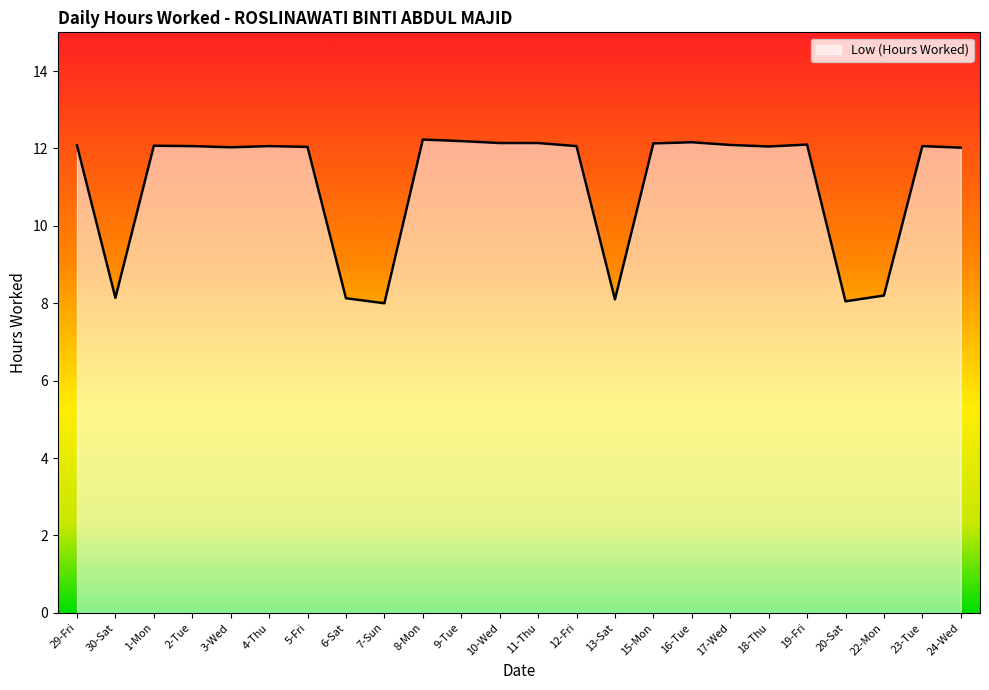

Approximately how many times larger is the value at 23-Tue compared to 1-Mon?

1.0